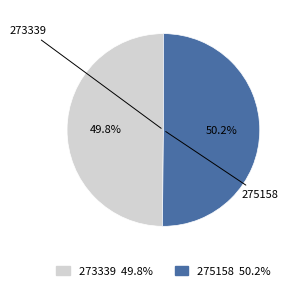

Is there any slice that represents more than half of the pie?

Yes